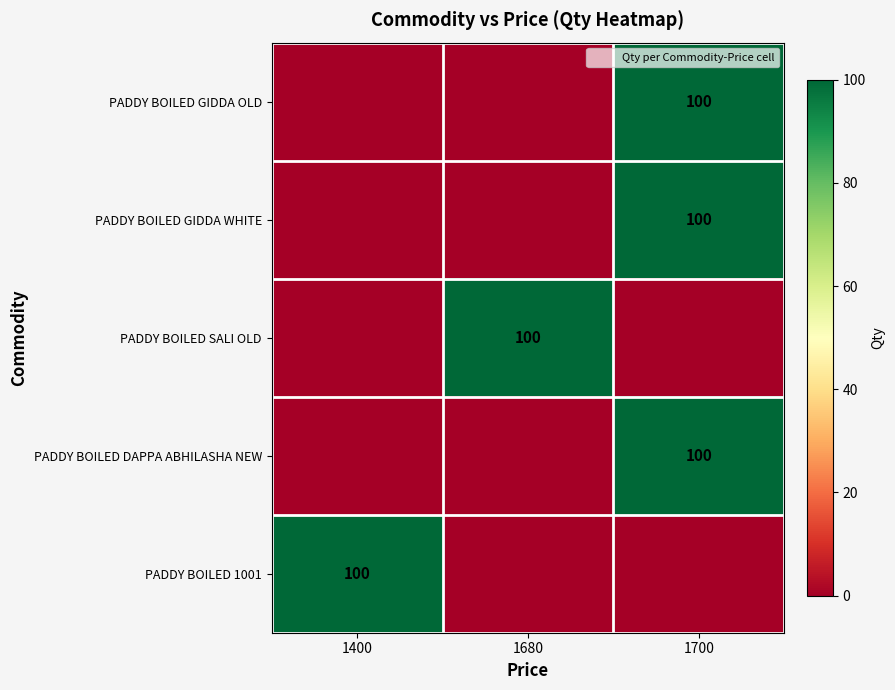

Which category has the highest value across all series?

1700